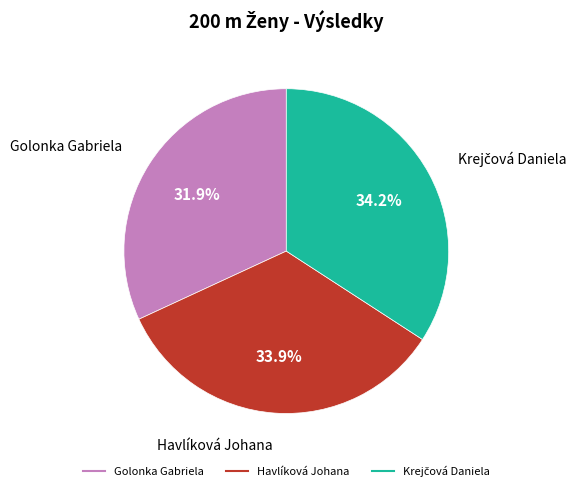

To the nearest percent, what is the difference between the largest and smallest slice percentages?

2%